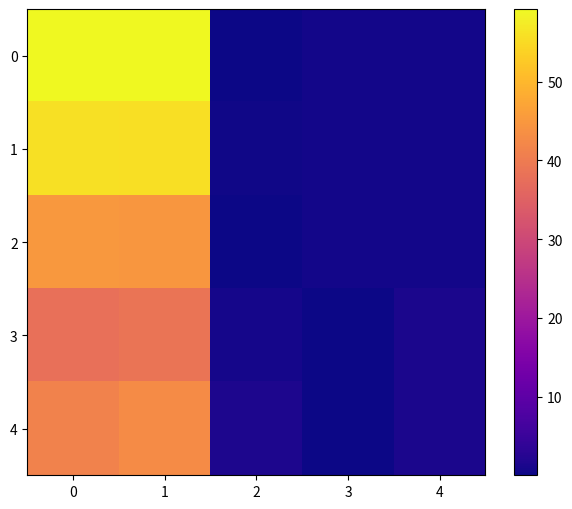

Is it true that 0 equals 59.2 at 0?

True